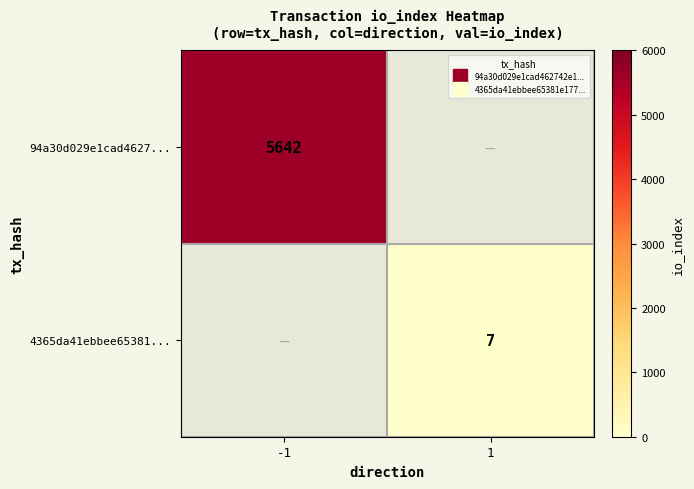

How many positive values does the 94a30d029e1cad4627... series have?

1